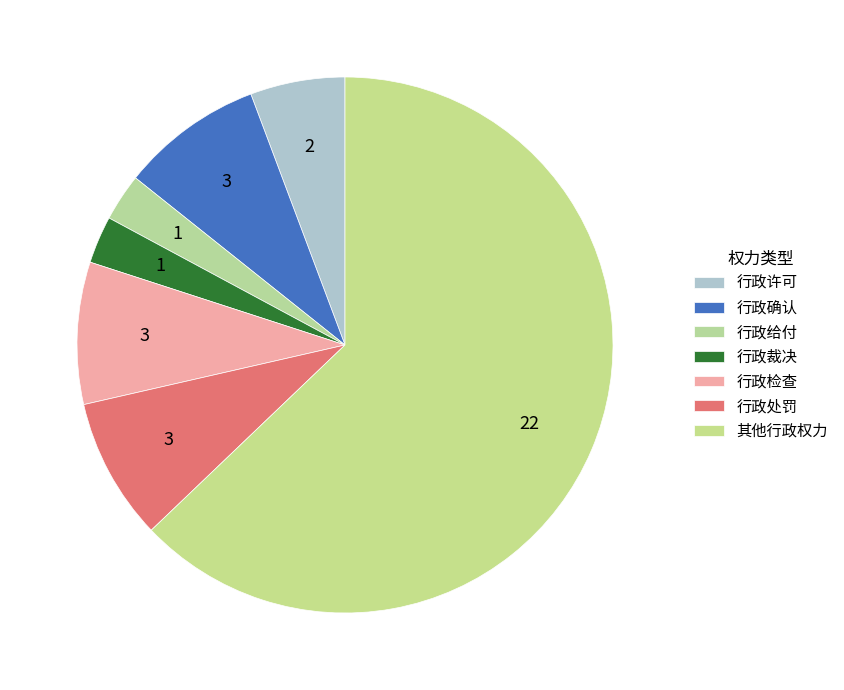

Rank the categories by value from lowest to highest.

行政给付, 行政裁决, 行政许可, 行政确认, 行政检查, 行政处罚, 其他行政权力